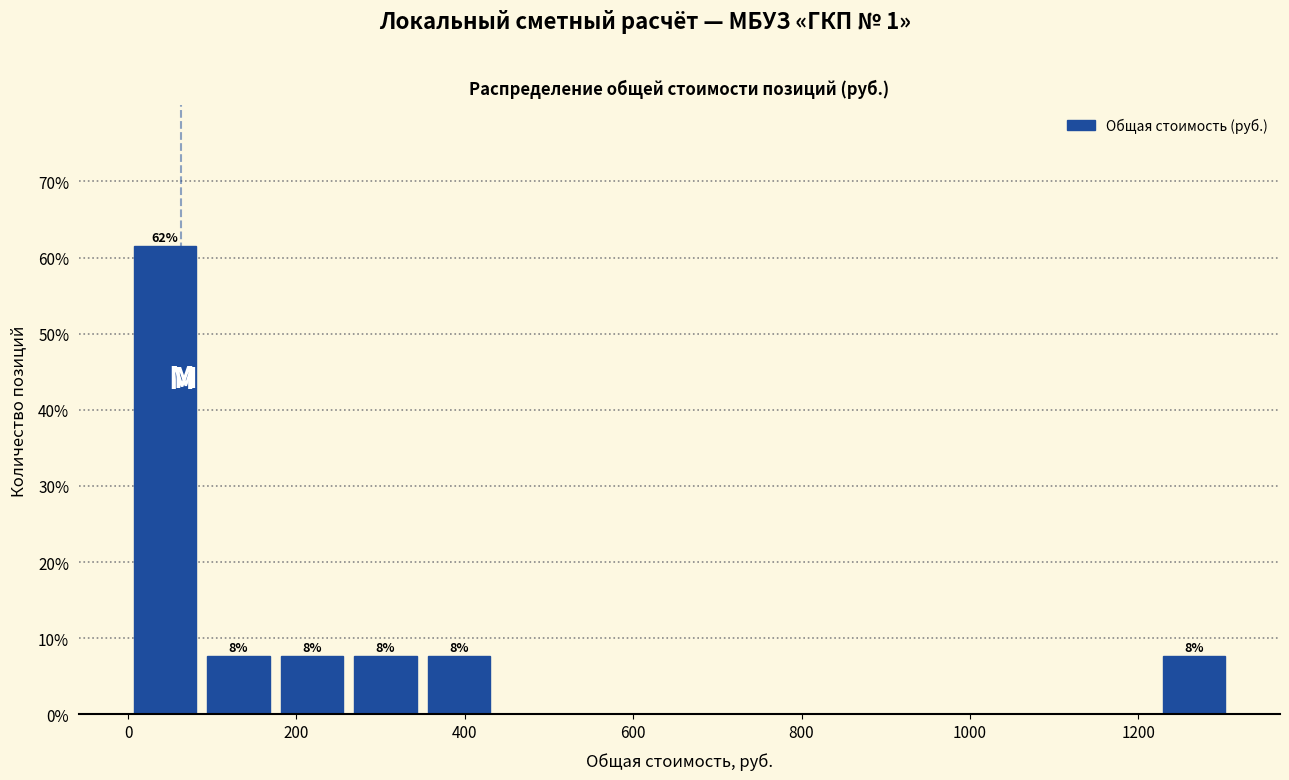

Over which range of the x-axis is the bar tallest?

0 to 80